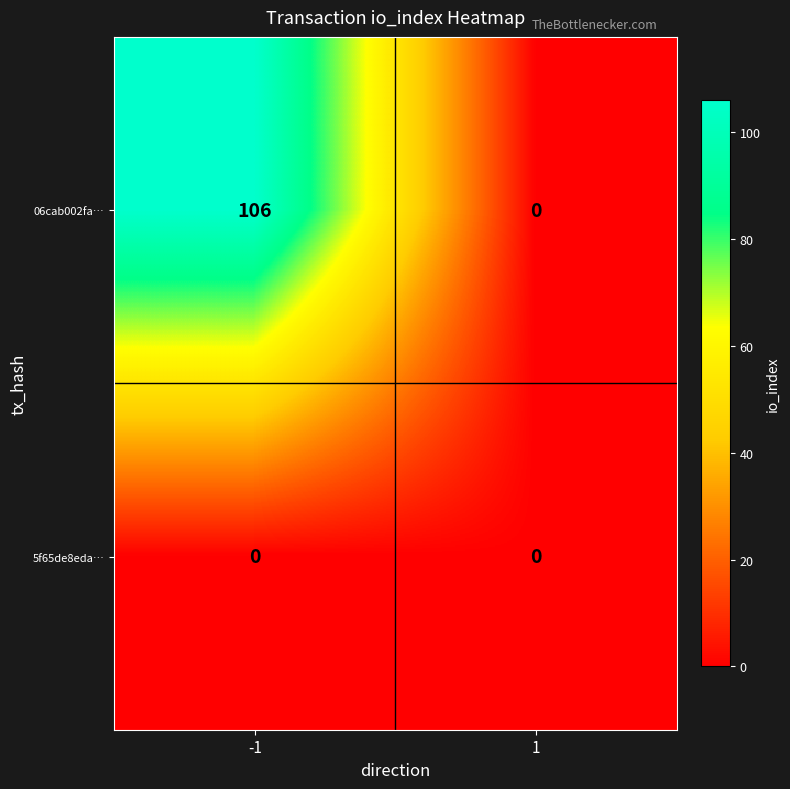

How many distinct data groups are displayed?

2